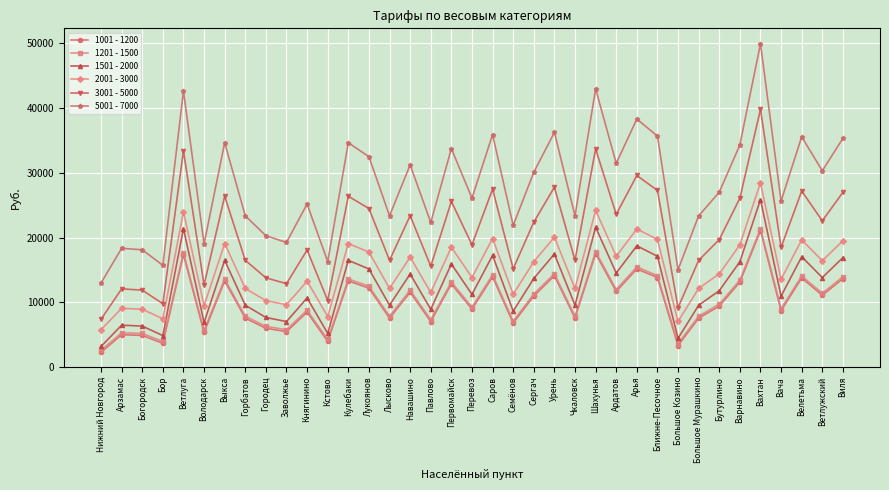

What is the difference between the second highest and minimum values in the 1201 - 1500 series?

15254